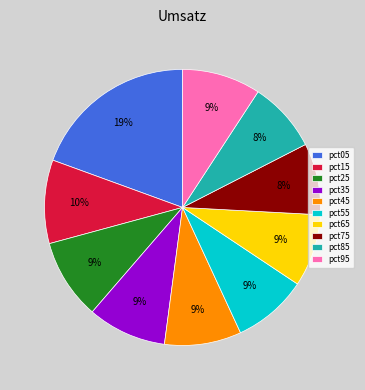

Between pct05 and pct75, which is larger?

pct05